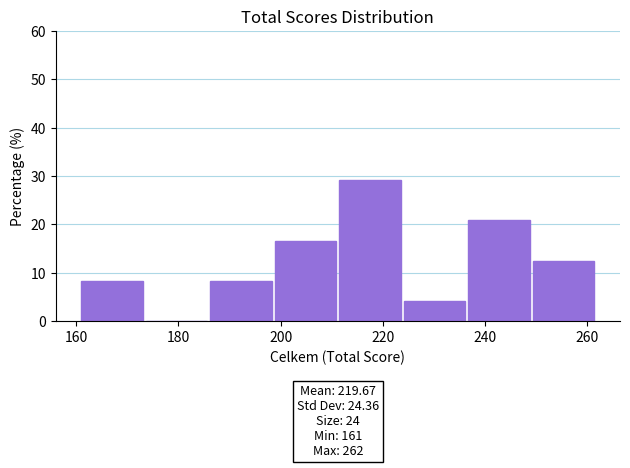

Over which range of the x-axis is the bar tallest?

212 to 224